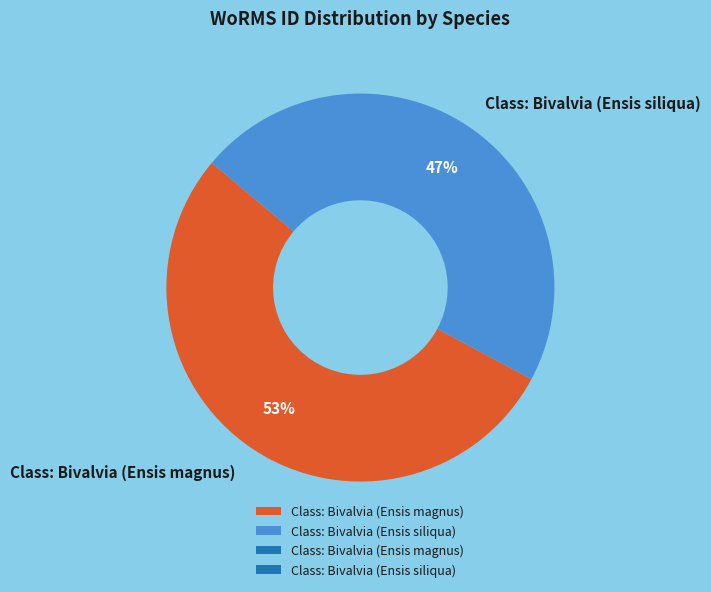

To the nearest percent, what is the combined percentage of Class: Bivalvia (Ensis siliqua) and Class: Bivalvia (Ensis magnus)?

100%